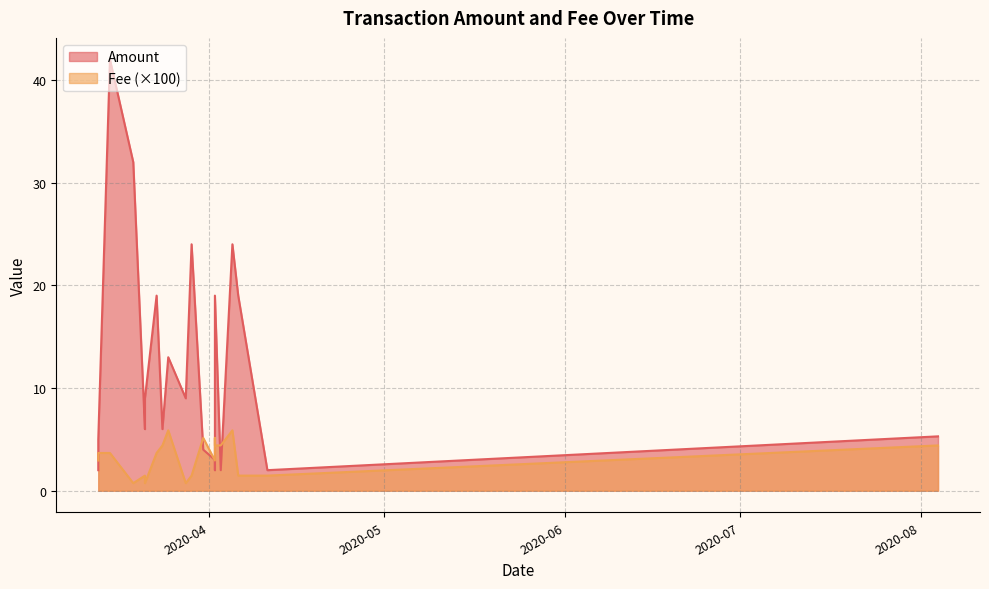

How many lines are shown in the chart?

2